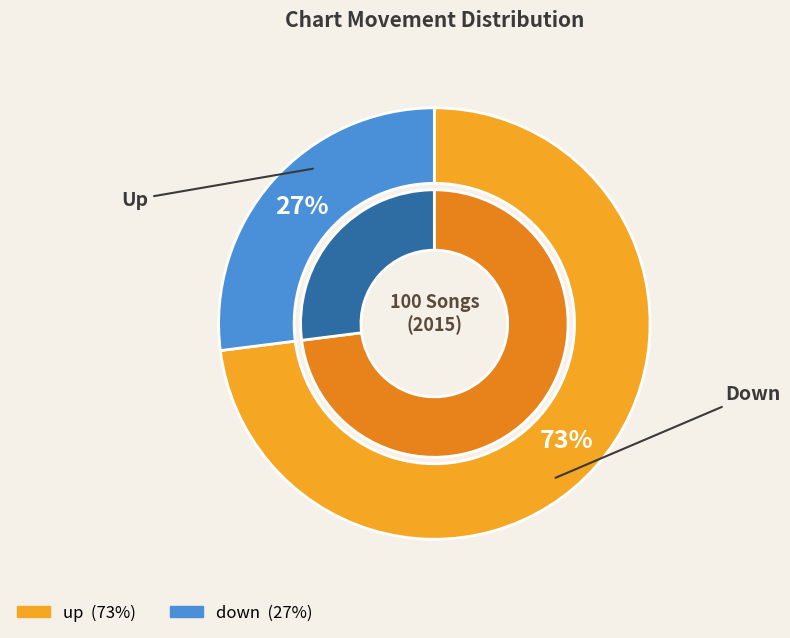

How many slices are in this pie chart?

2